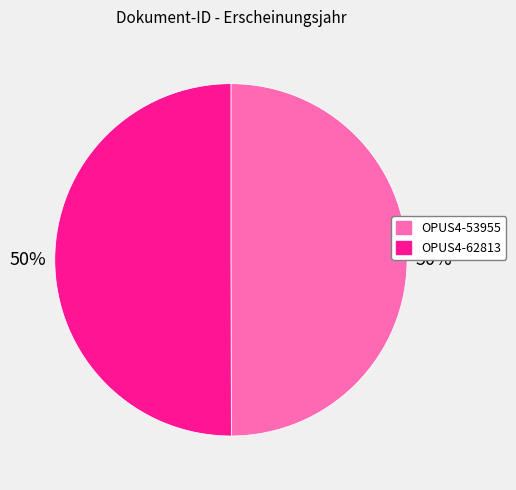

The OPUS4-62813 slice represents 50% of the pie. True or false?

True